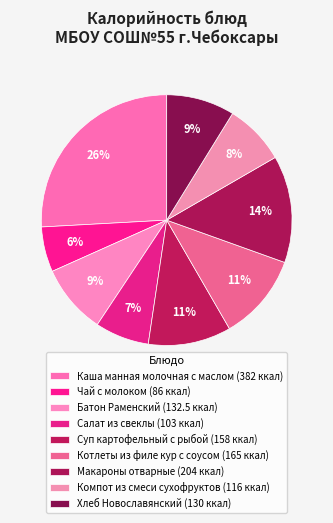

Does Хлеб Новославянский account for over 50% of the chart?

No